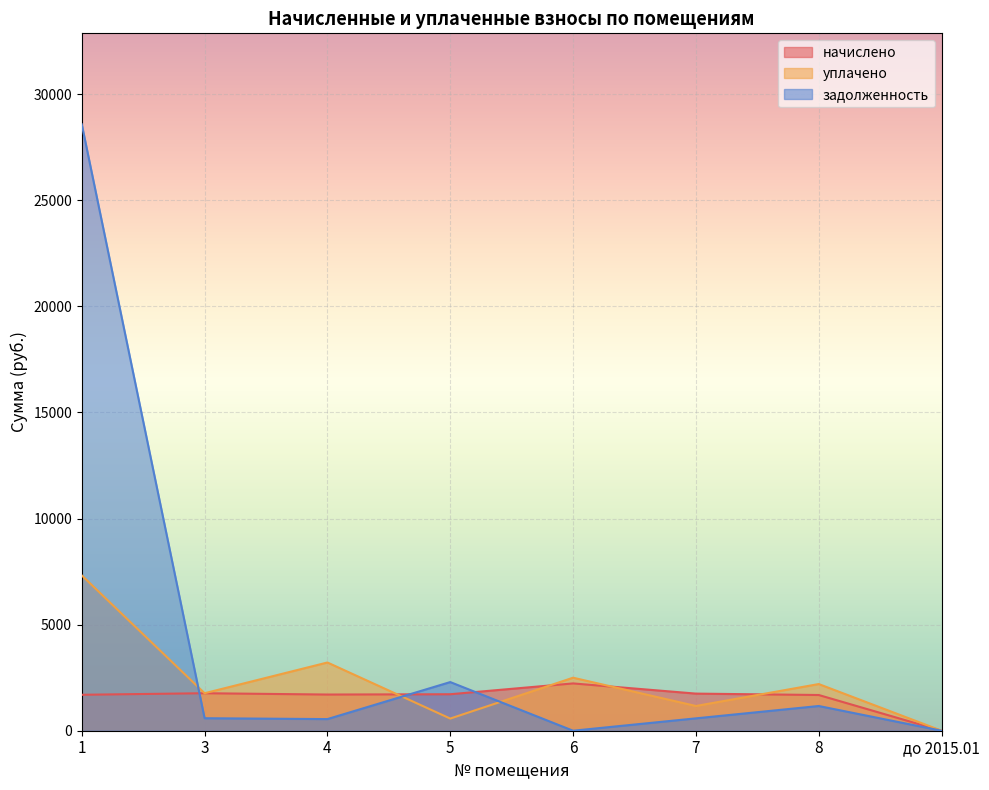

At which category is the sum across all series the highest?

1